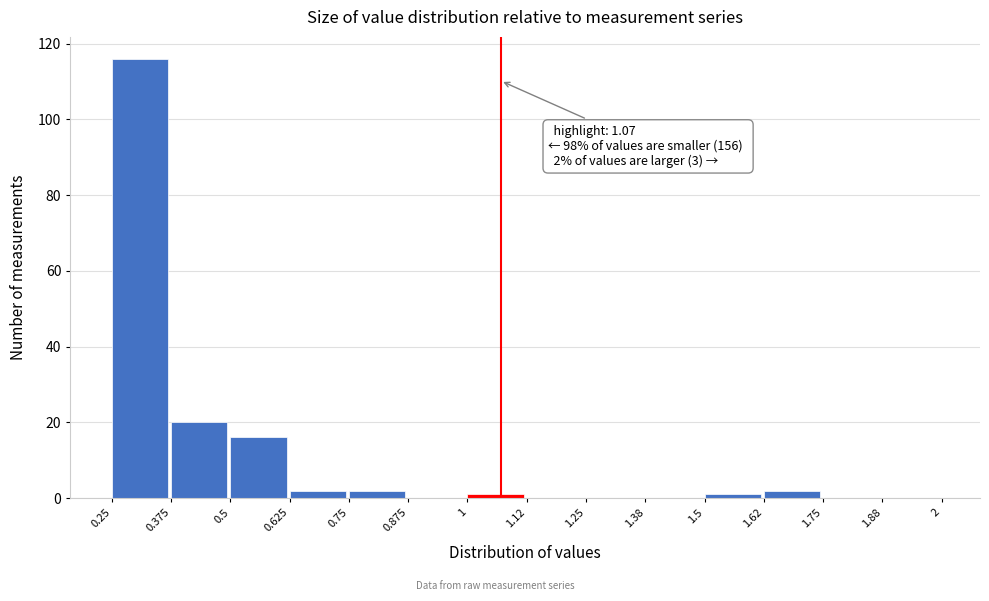

Which range on the x-axis has the tallest bar?

0.25 to 0.375